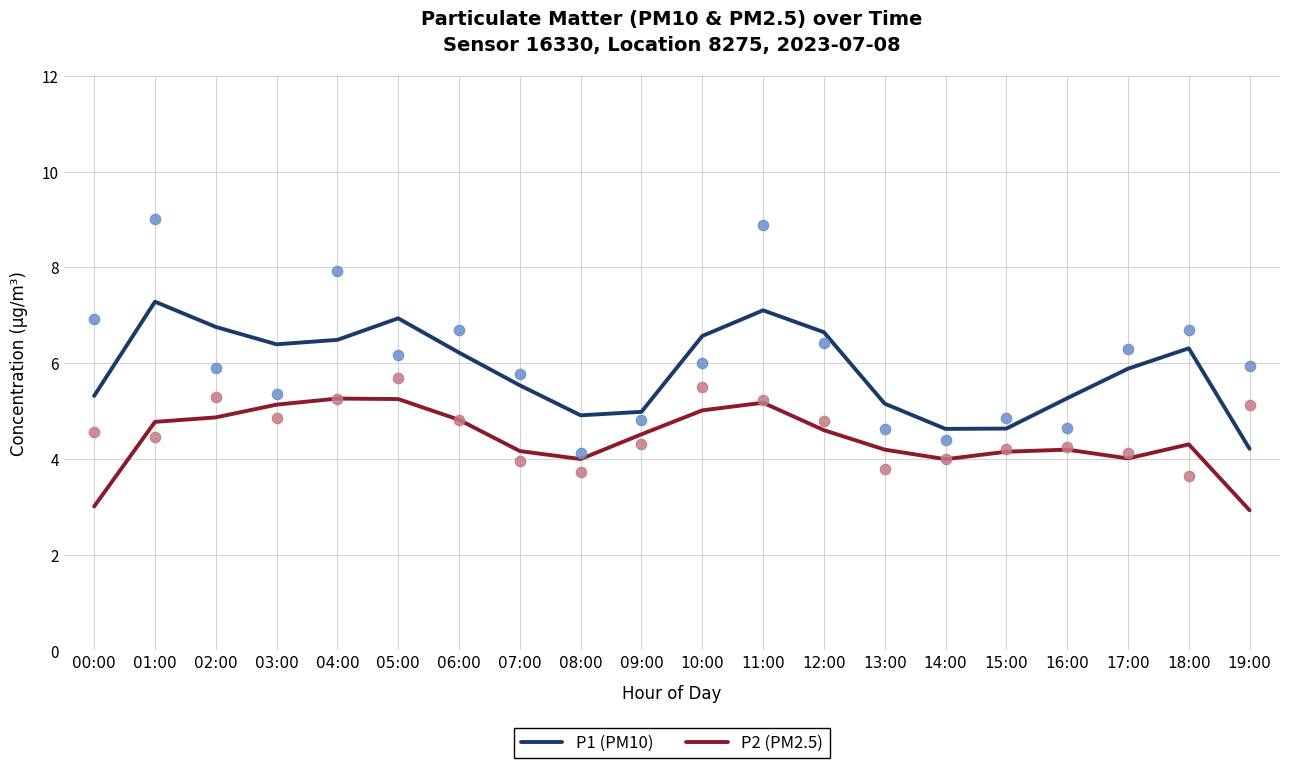

At how many categories does at least one series exceed 4?

20